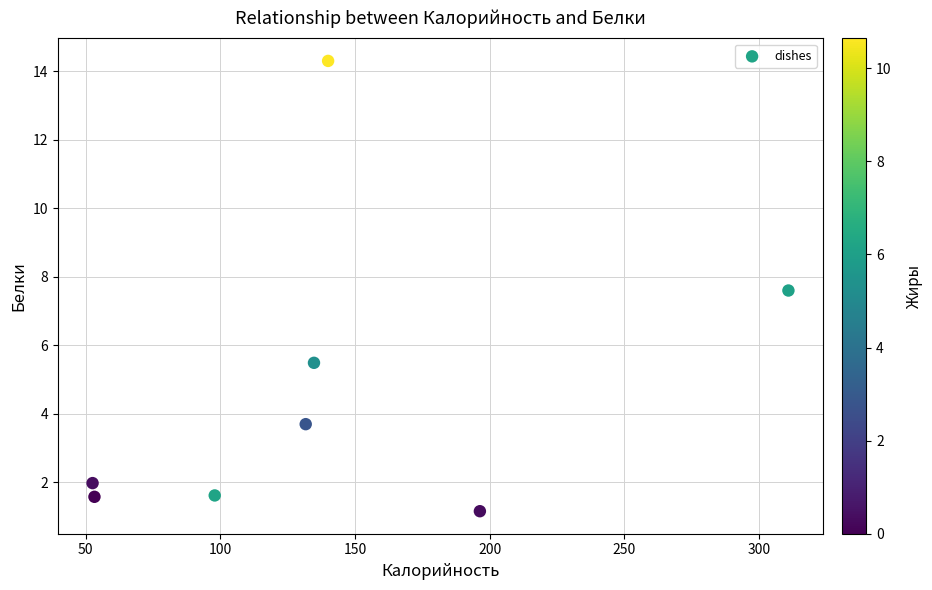

What is the range of Y values (max minus min)?

13.1